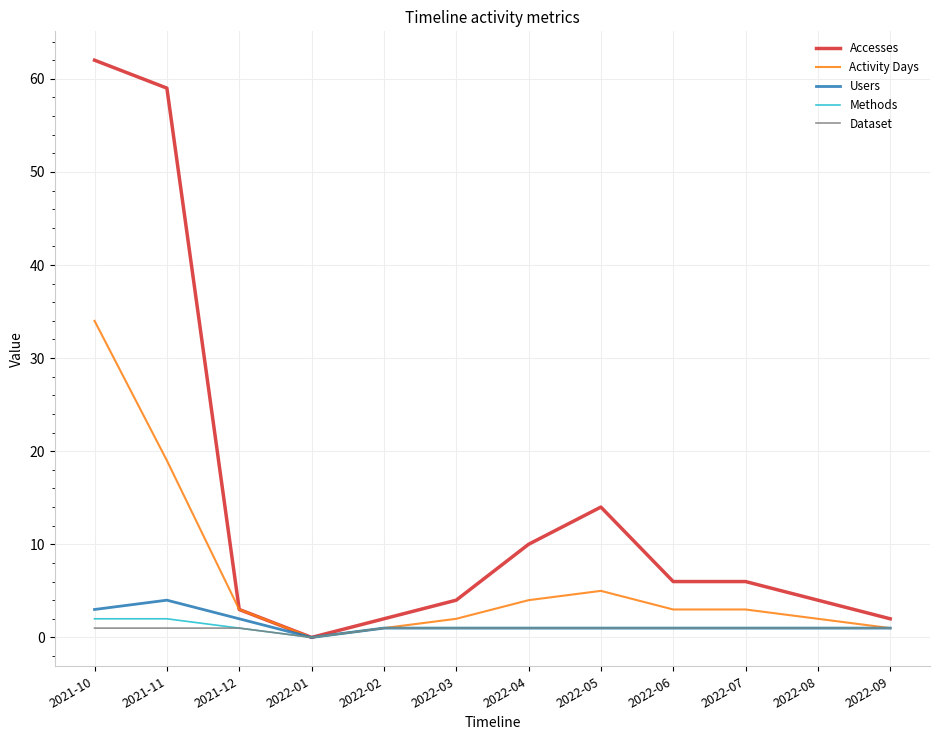

Reading left to right, transcribe all the data shown in this chart.

Accesses: 2021-10=62	2021-11=59	2021-12=3	2022-01=0	2022-02=2	2022-03=4	2022-04=10	2022-05=14	2022-06=6	2022-07=6	2022-08=4	2022-09=2
Activity Days: 2021-10=34	2021-11=19	2021-12=3	2022-01=0	2022-02=1	2022-03=2	2022-04=4	2022-05=5	2022-06=3	2022-07=3	2022-08=2	2022-09=1
Users: 2021-10=3	2021-11=4	2021-12=2	2022-01=0	2022-02=1	2022-03=1	2022-04=1	2022-05=1	2022-06=1	2022-07=1	2022-08=1	2022-09=1
Methods: 2021-10=2	2021-11=2	2021-12=1	2022-01=0	2022-02=1	2022-03=1	2022-04=1	2022-05=1	2022-06=1	2022-07=1	2022-08=1	2022-09=1
Dataset: 2021-10=1	2021-11=1	2021-12=1	2022-01=0	2022-02=1	2022-03=1	2022-04=1	2022-05=1	2022-06=1	2022-07=1	2022-08=1	2022-09=1